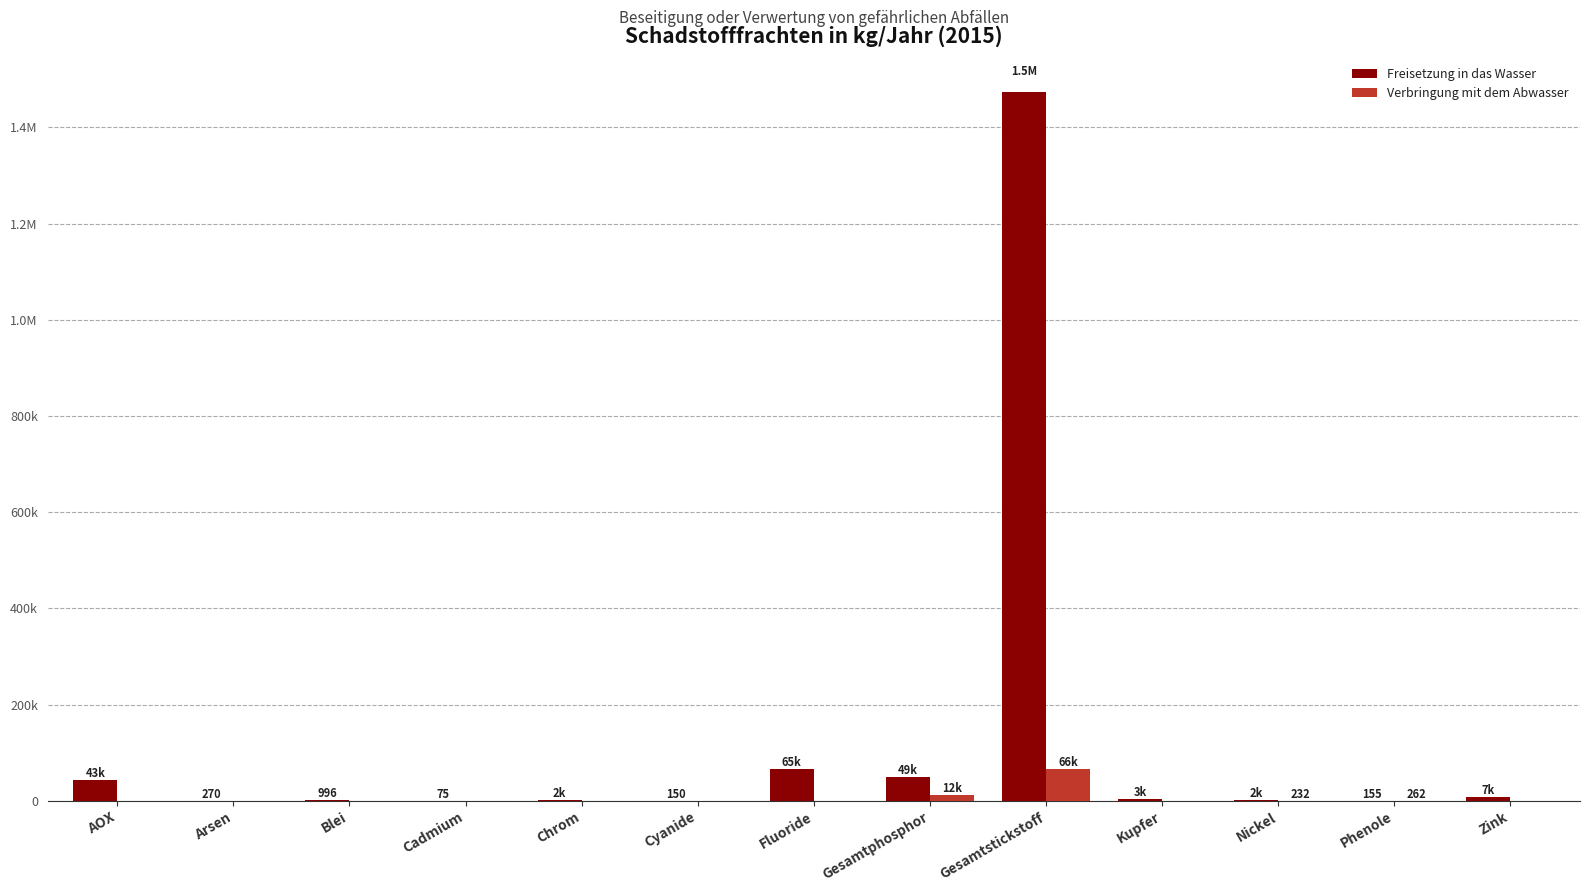

Where is Freisetzung in das Wasser nearest to the value 736587?

Fluoride